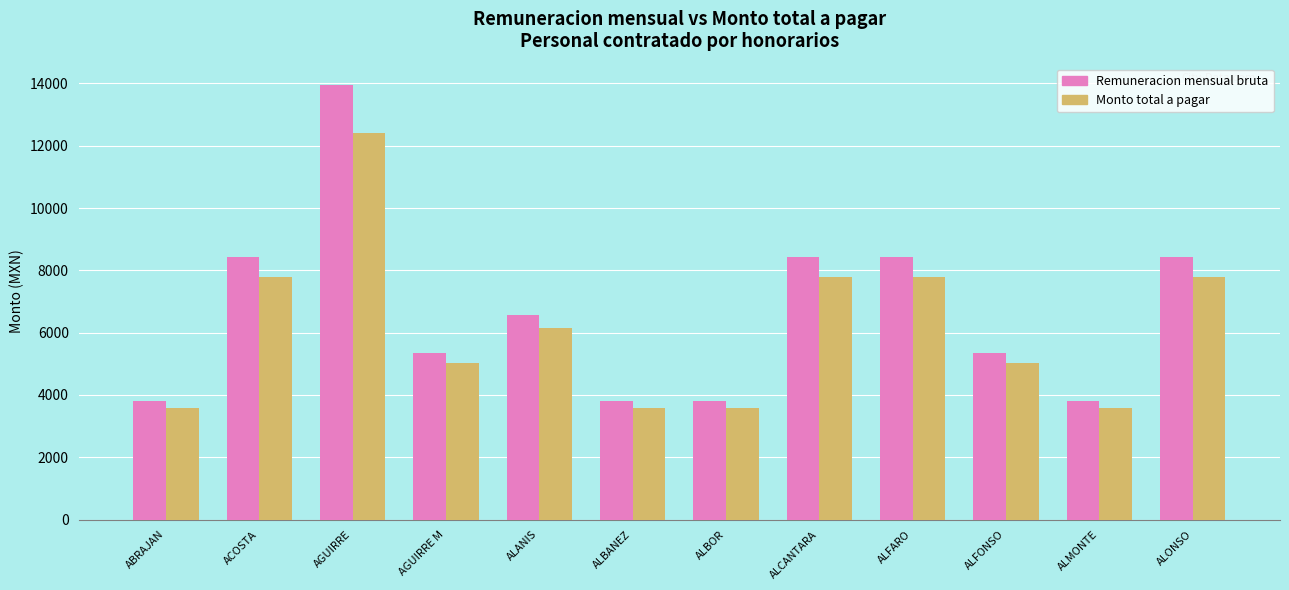

What is the smallest value displayed?

3582.9